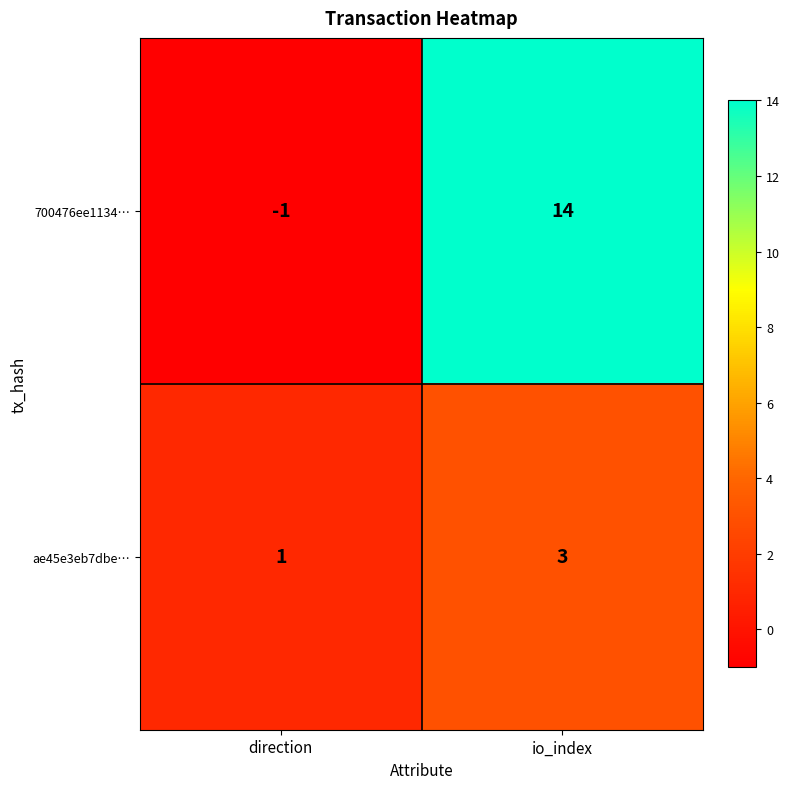

Which series has the largest total across all categories?

700476ee1134…